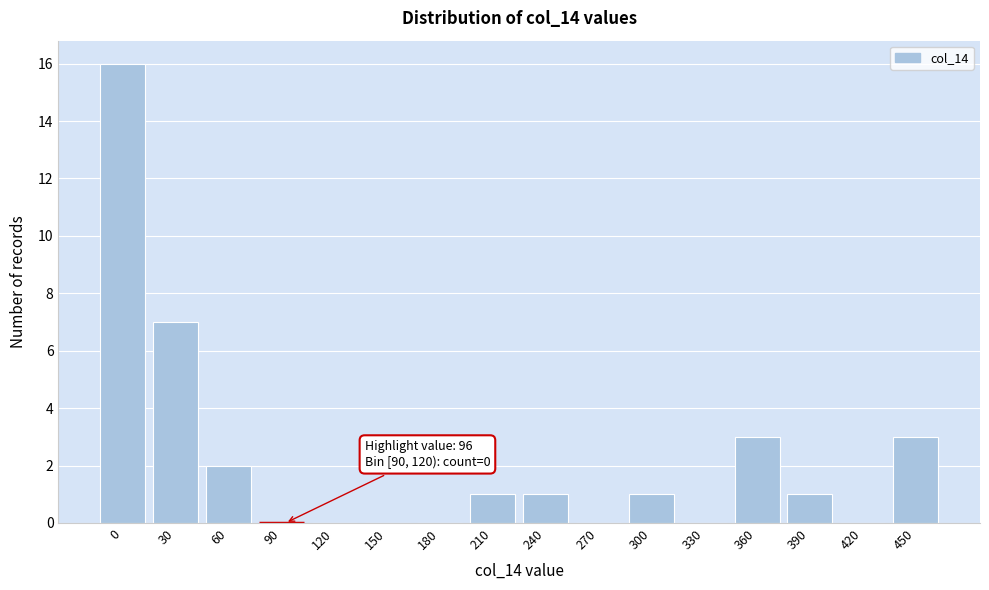

Reading left to right, extract all data points from this chart.

0=16	30=7	60=2	90=0	120=0	150=0	180=0	210=1	240=1	270=0	300=1	330=0	360=3	390=1	420=0	450=3